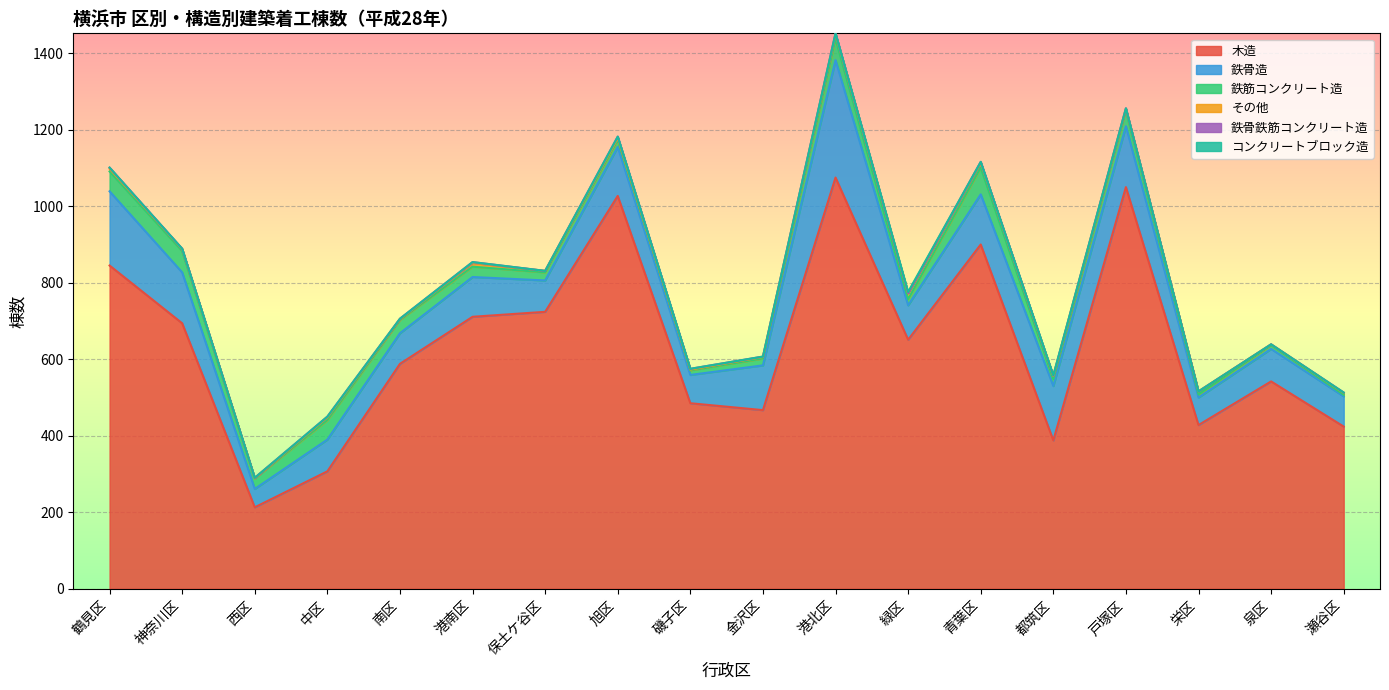

True or false: 鉄骨造 has more than 1 interior local peaks.

True